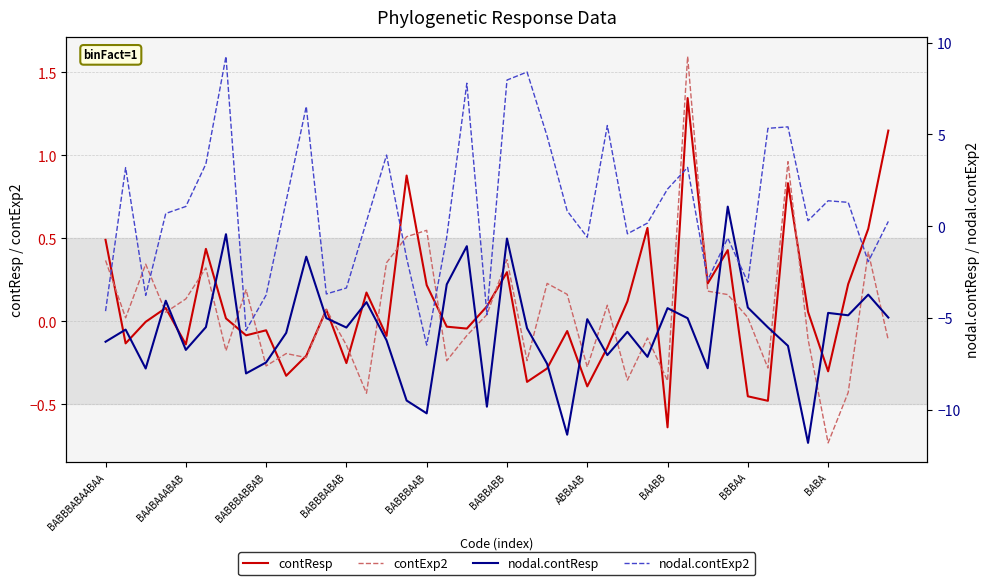

How many lines are shown in the chart?

4